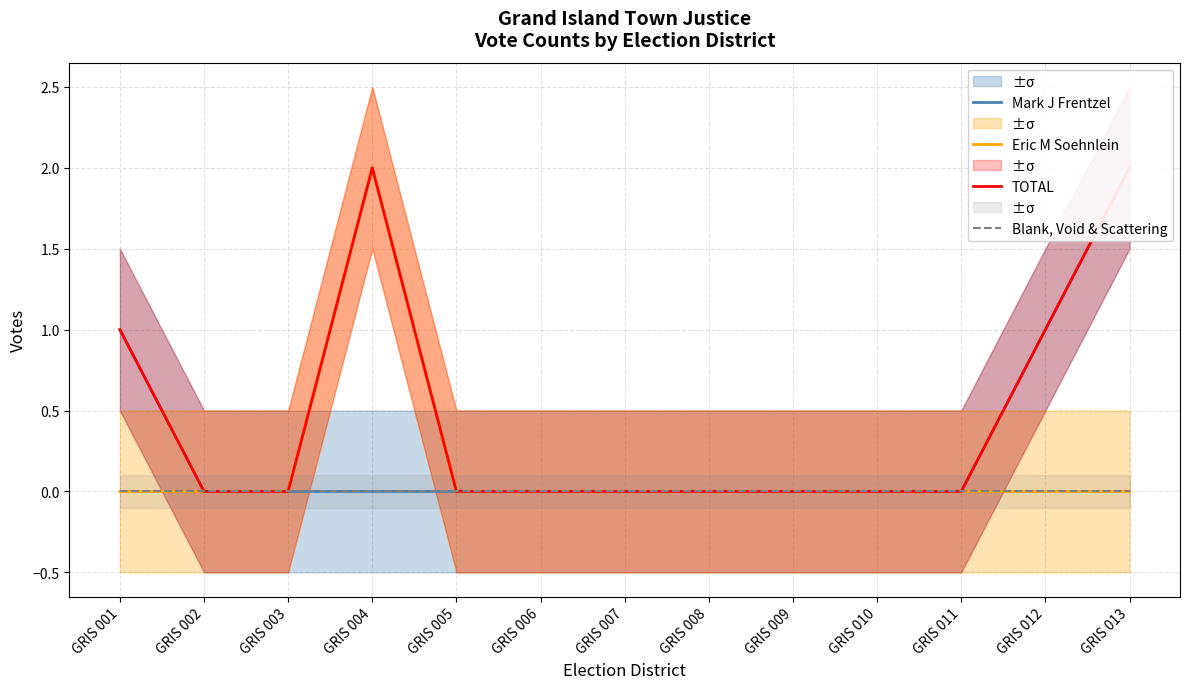

Rank the series at GRIS 012 from highest to lowest value.

Mark J Frentzel, TOTAL, Eric M Soehnlein, Blank, Void & Scattering